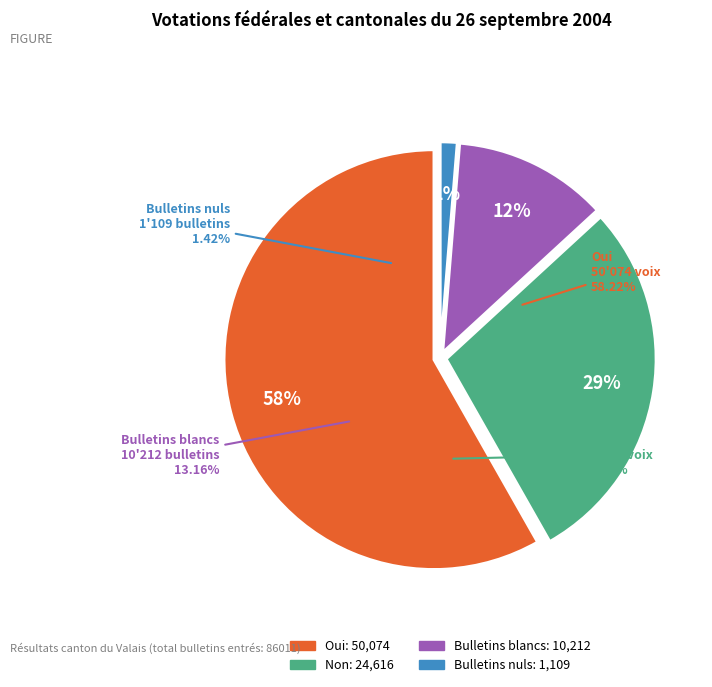

Which has a higher value, Oui or Bulletins nuls?

Oui